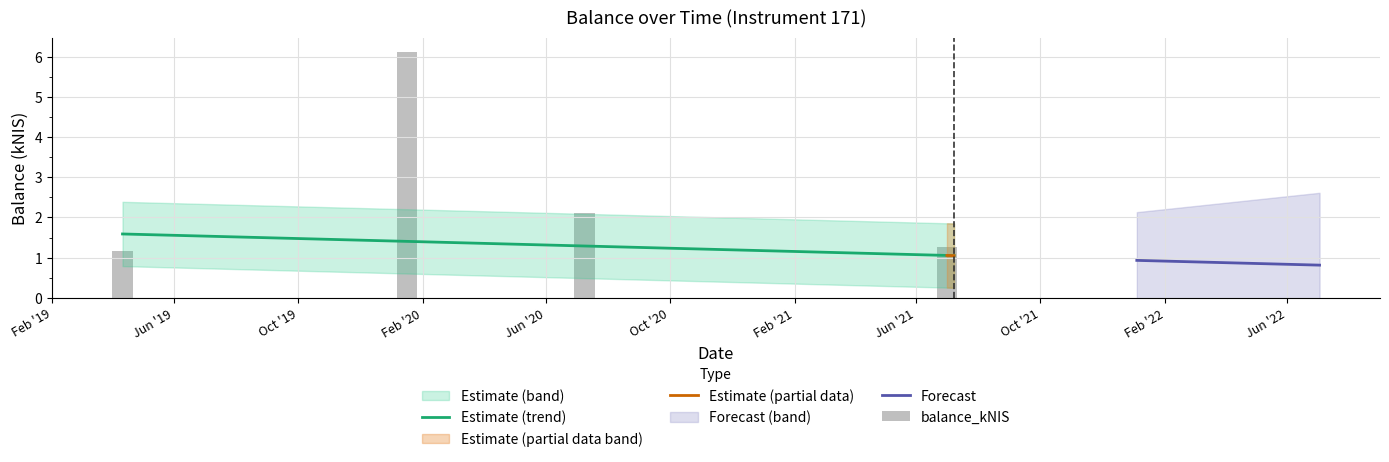

How many values are below 1?

4